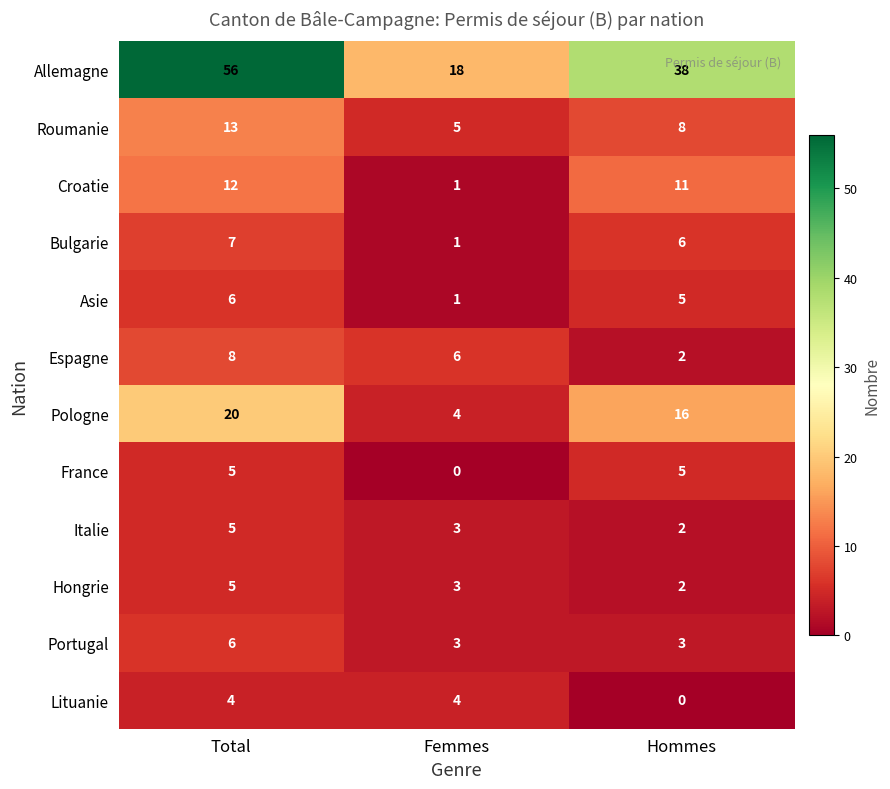

True or false: Italie has a value of 2 at Hommes.

True